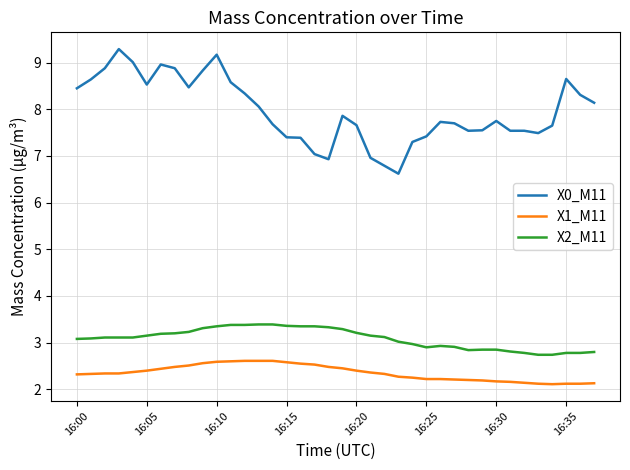

What is the maximum value for X0_M11?

9.3